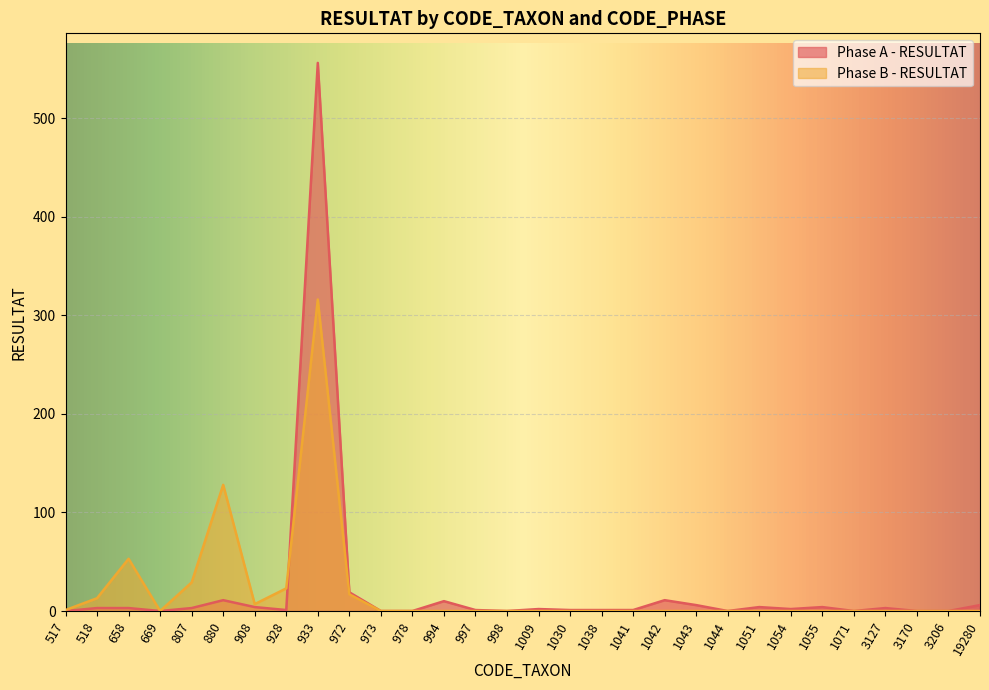

Which has a higher value, 998 or 1055?

1055